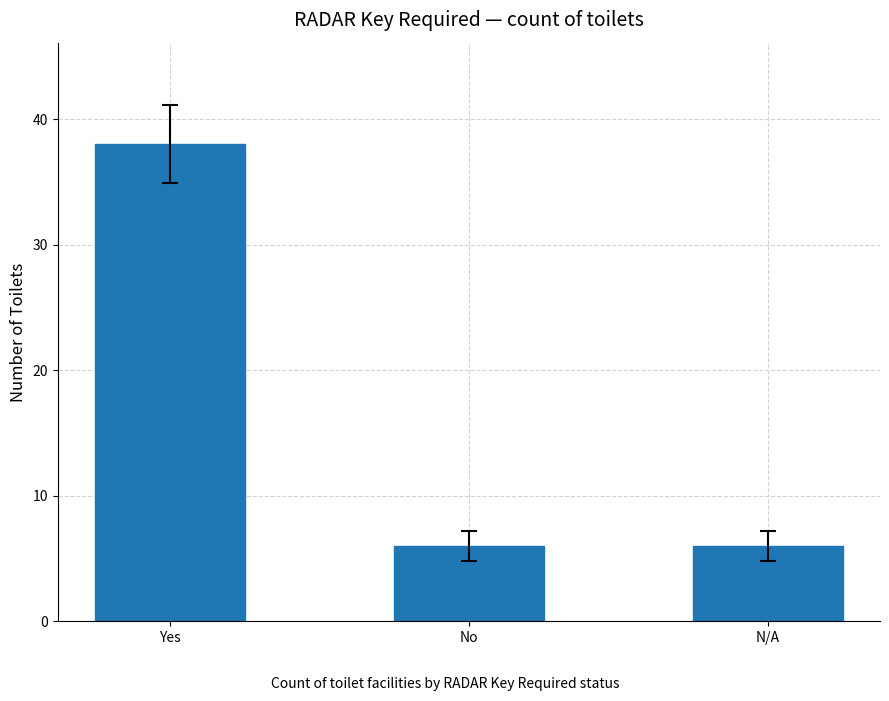

The chart shows a value of 6 at N/A. True or false?

True